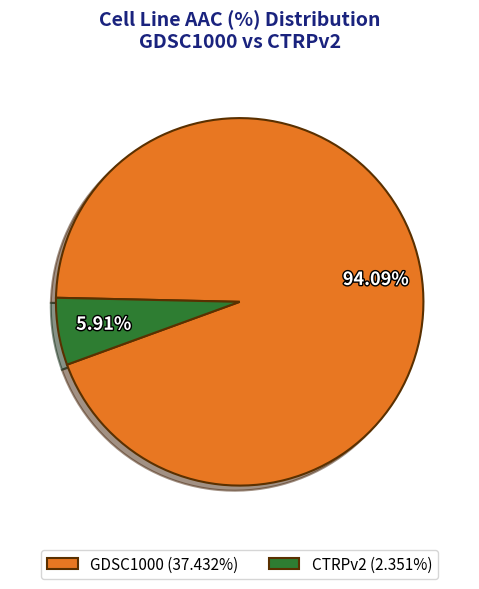

Which category has the biggest portion of the pie?

GDSC1000